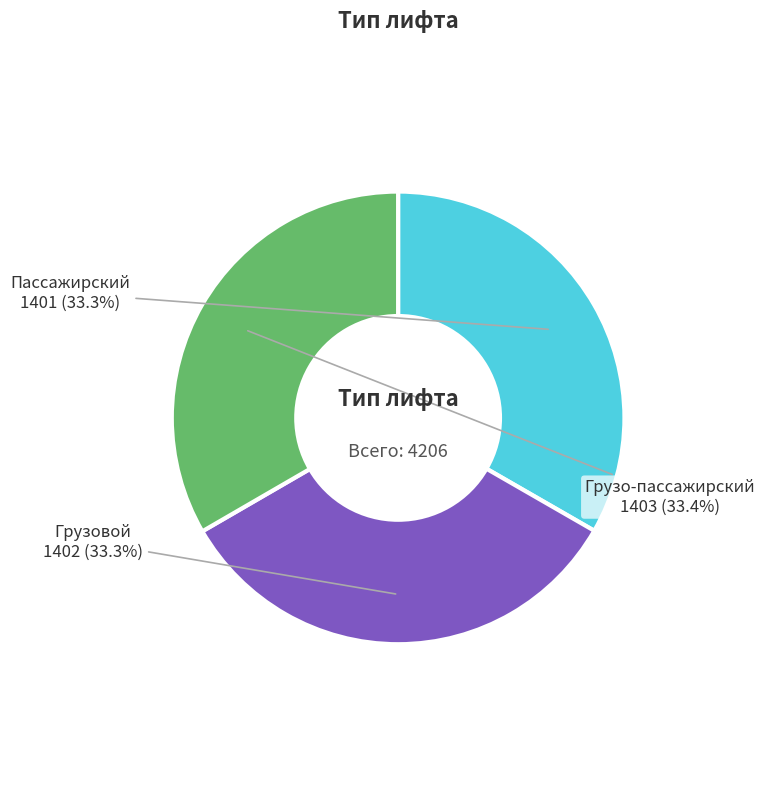

Approximately how many times larger is the value at Грузовой compared to Пассажирский?

1.0